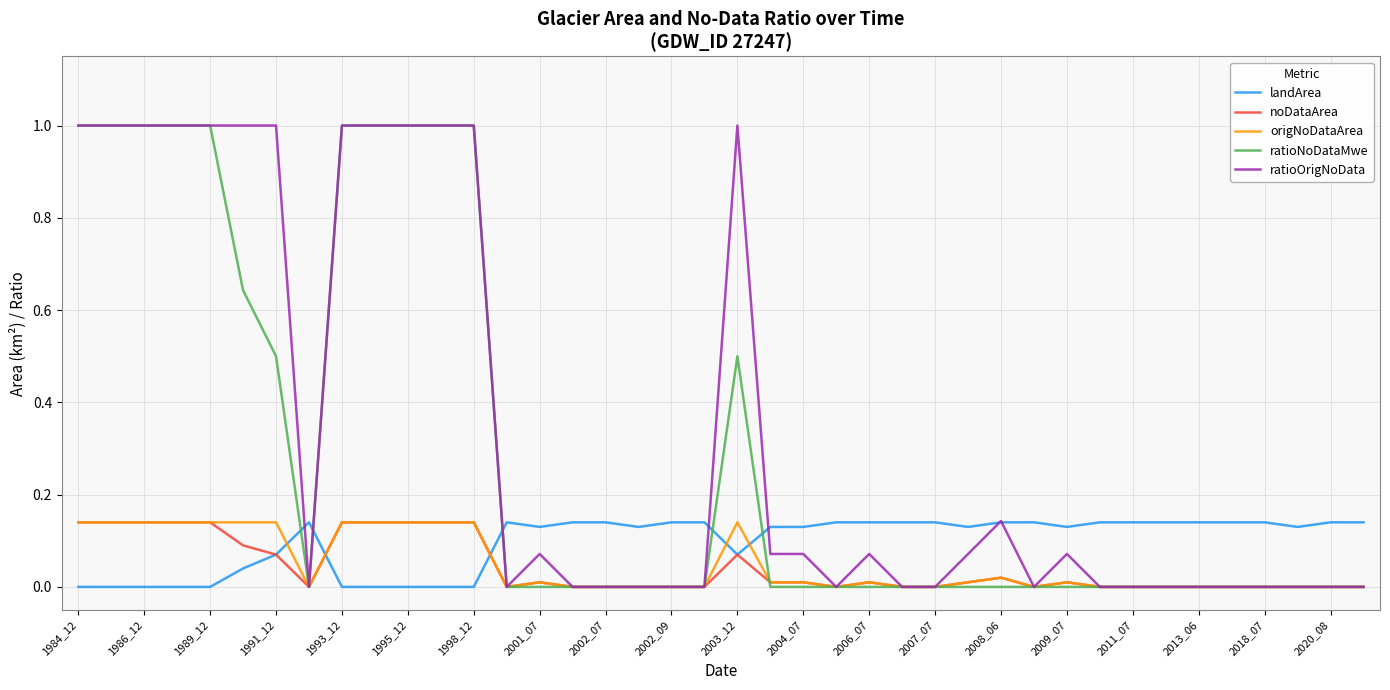

What is the highest value of the ratioNoDataMwe series?

1.0